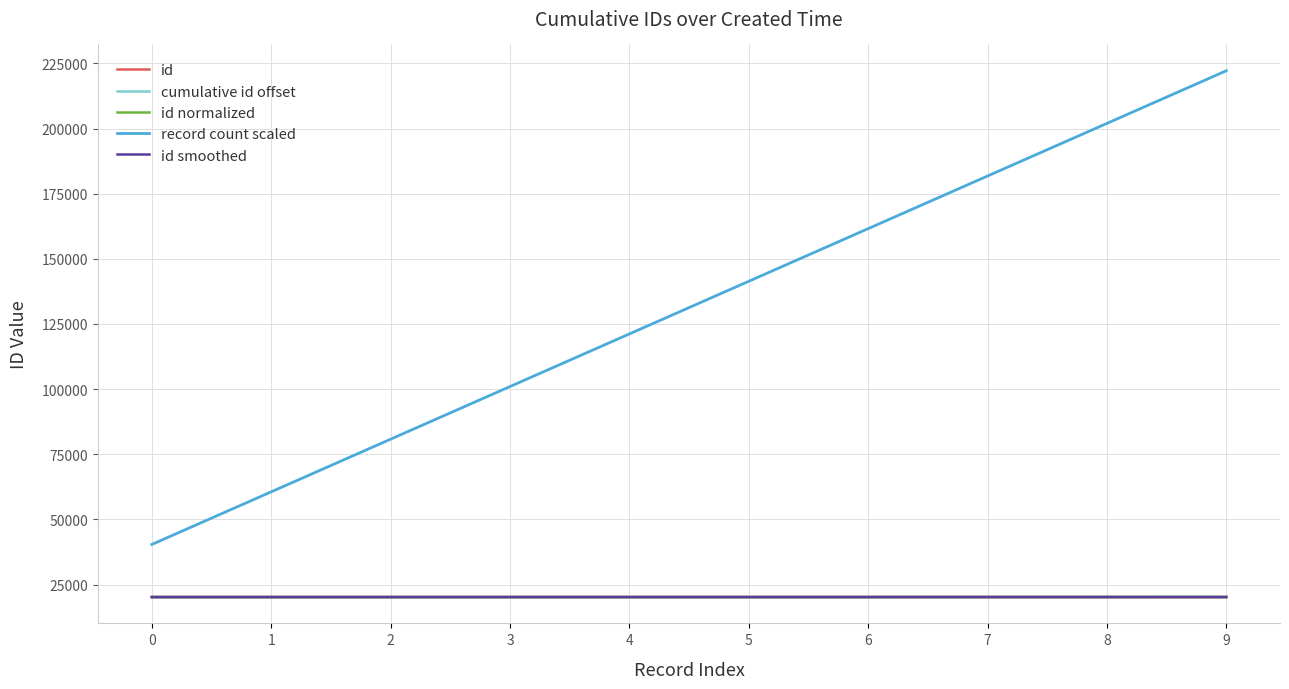

What is the spread (max minus min) of values at 4?

100976.0